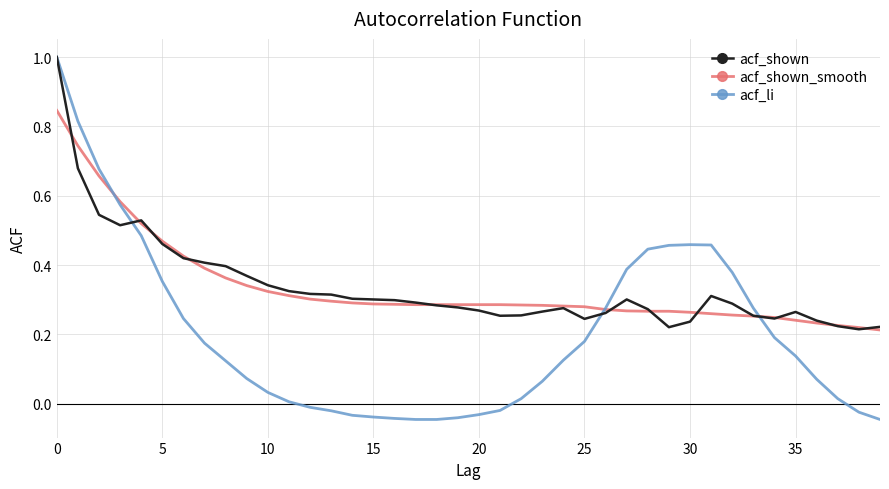

What is the sum of all acf_shown values?

13.5